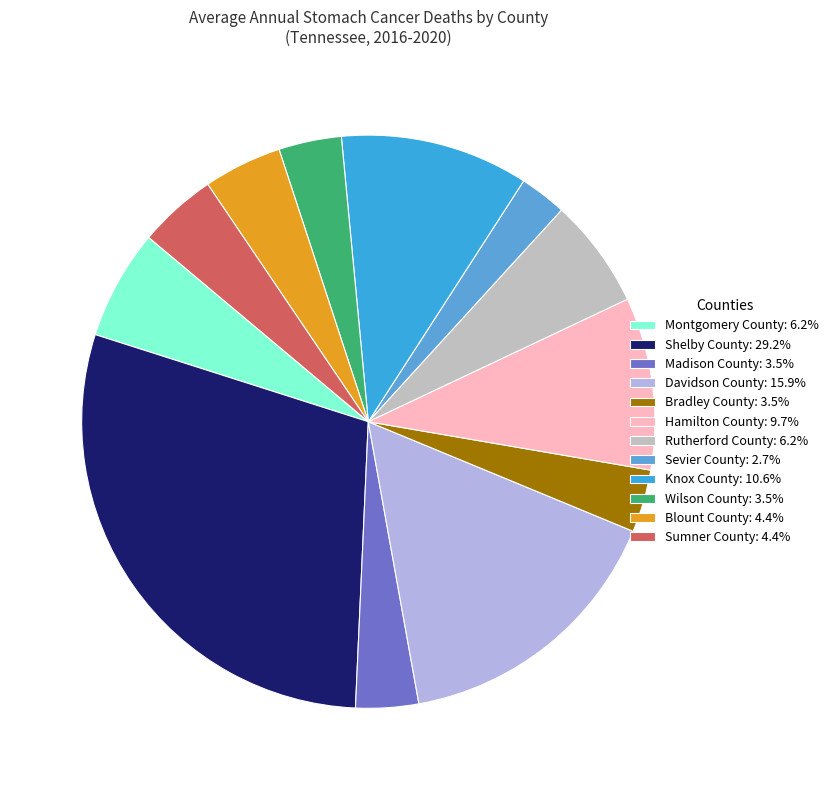

Combined, what portion of the pie is Montgomery County and Davidson County?

22.1%